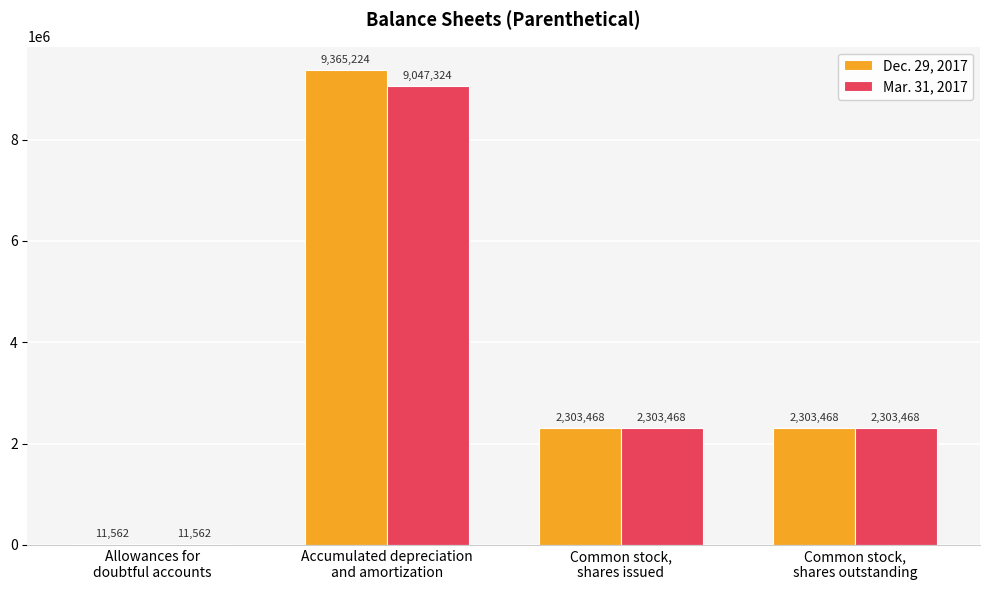

Reading left to right, transcribe all the data shown in this chart.

Dec. 29, 2017: 11562	9365224	2303468	2303468
Mar. 31, 2017: 11562	9047324	2303468	2303468